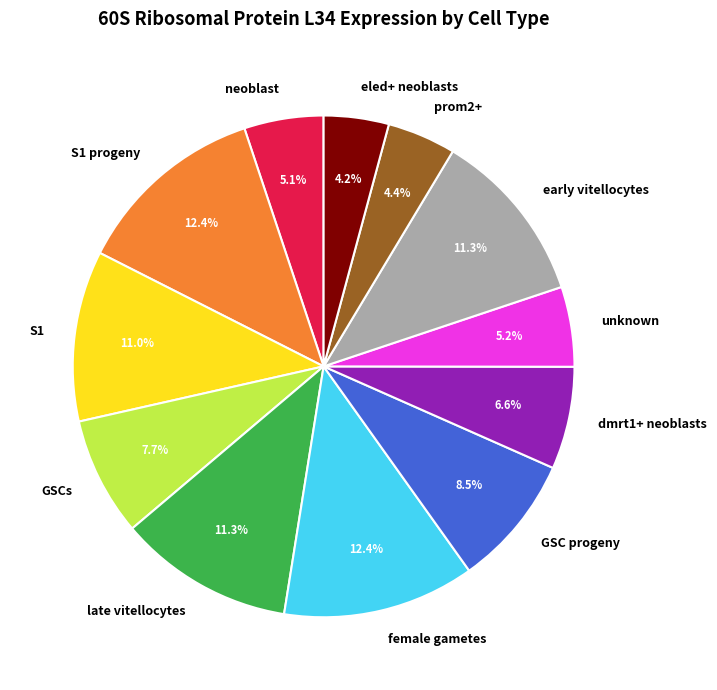

Does any single category account for the majority?

No